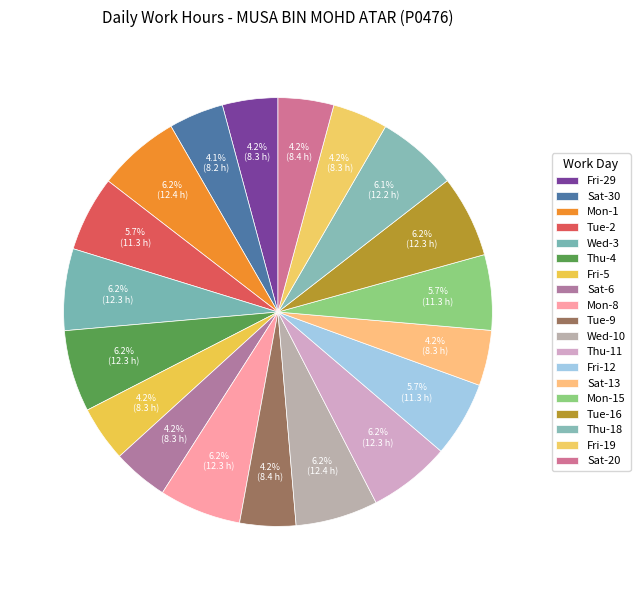

What is the smallest slice in the pie chart?

Sat-30